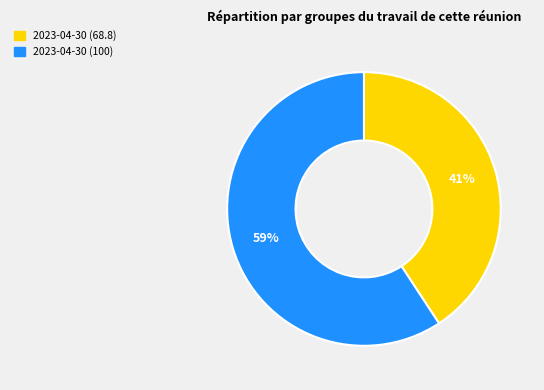

To the nearest percent, what is the average slice percentage?

50%